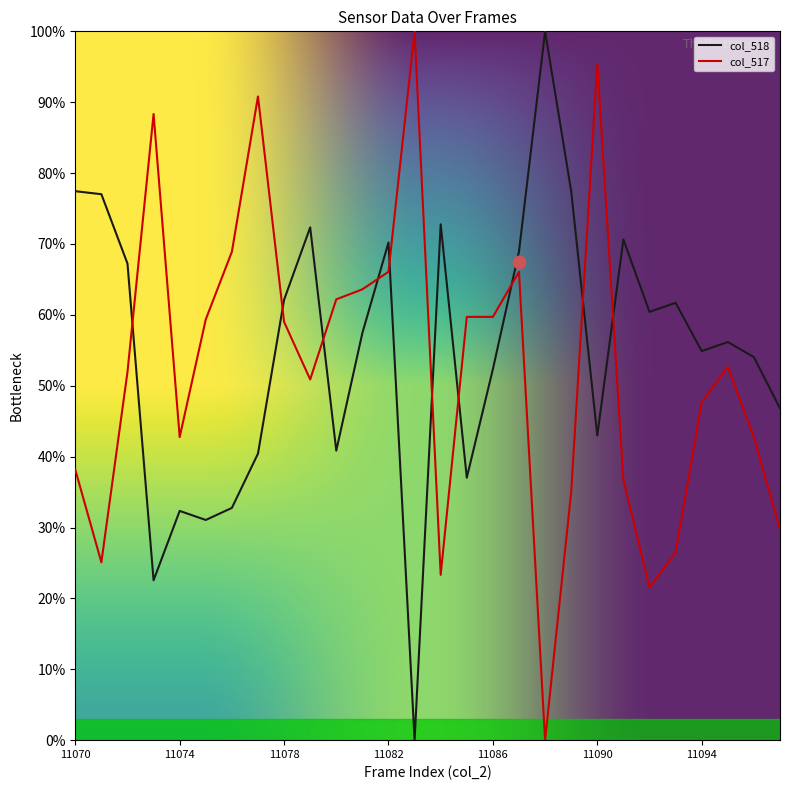

At how many categories does at least one series exceed 43?

27